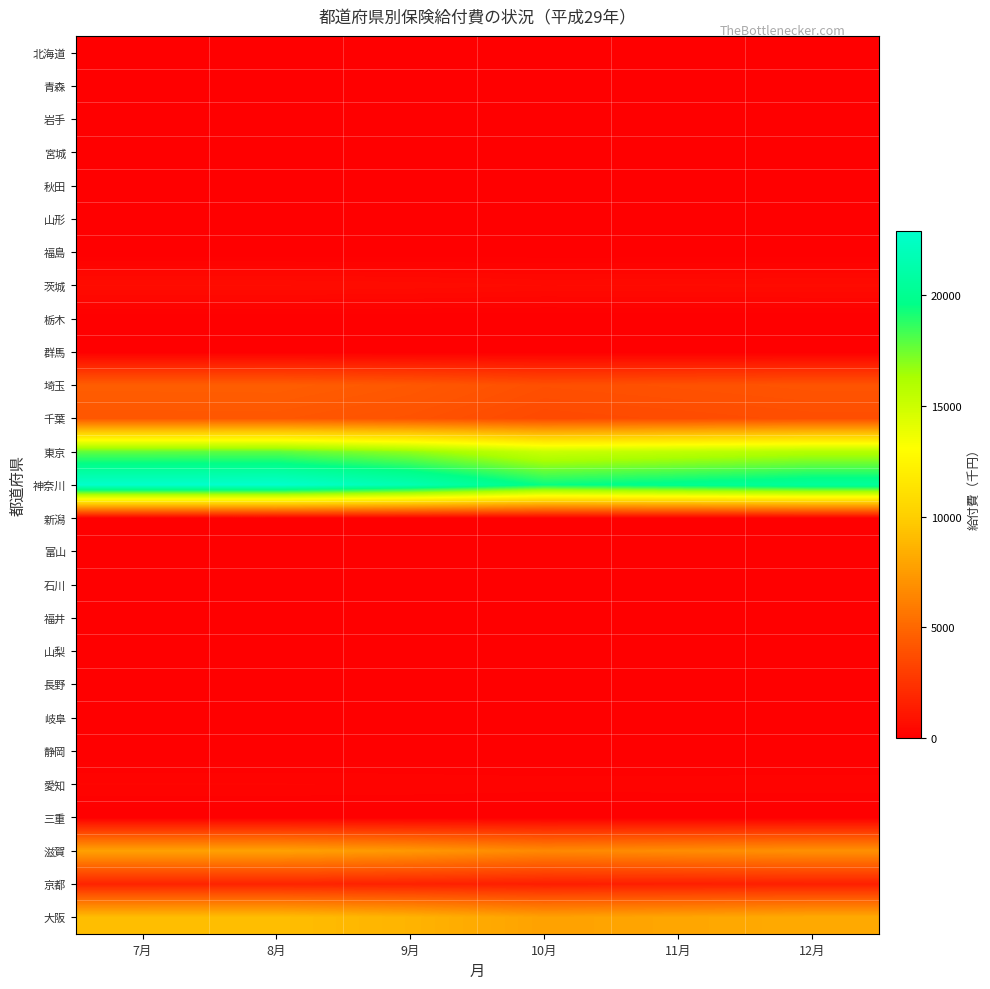

List the series in order of their peak value, highest first.

神奈川, 東京, 大阪, 滋賀, 埼玉, 千葉, 京都, 茨城, 愛知, 岐阜, 福井, 北海道, 青森, 岩手, 宮城, 秋田, 山形, 福島, 栃木, 群馬, 新潟, 富山, 石川, 山梨, 長野, 静岡, 三重